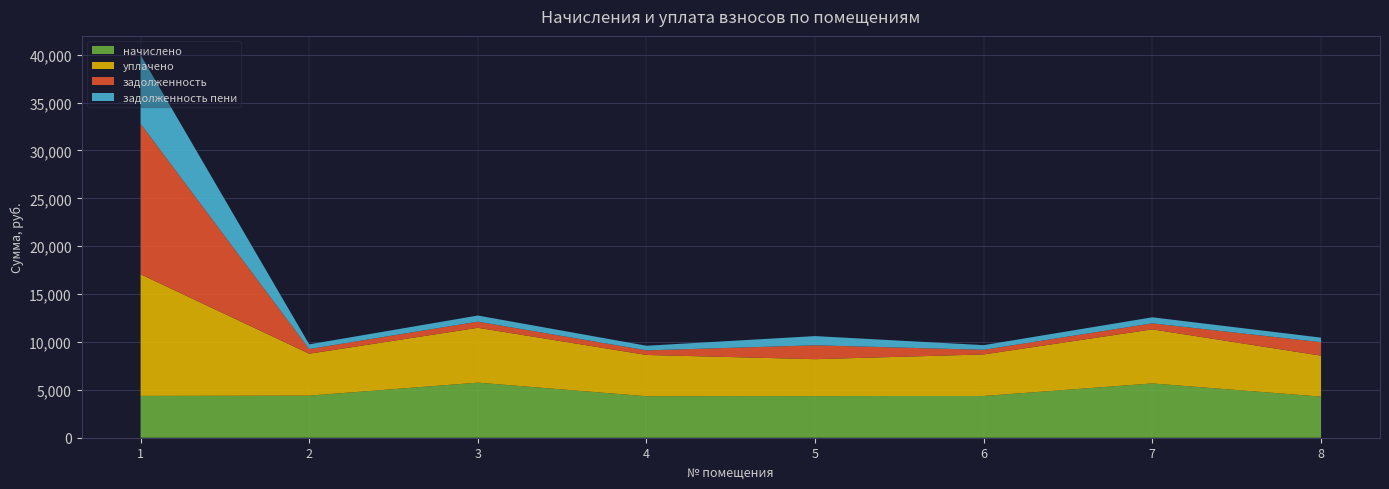

Reading left to right, what are all the values shown in this chart?

начислено: 1=4367.7	2=4395.4	3=5752.8	4=4330.7	5=4349.2	6=4358.4	7=5669.6	8=4293.8
уплачено: 1=12700.0	2=4376.9	3=5728.5	4=4312.4	5=3852.2	6=4340.0	7=5645.7	8=4275.7
задолженность: 1=15720.2	2=488.4	3=639.2	4=480.5	5=1449.8	6=484.3	7=630.0	8=1408.4
задолженность пени: 1=7176.1	2=488.4	3=639.2	4=481.2	5=961.9	6=484.3	7=630.0	8=477.1